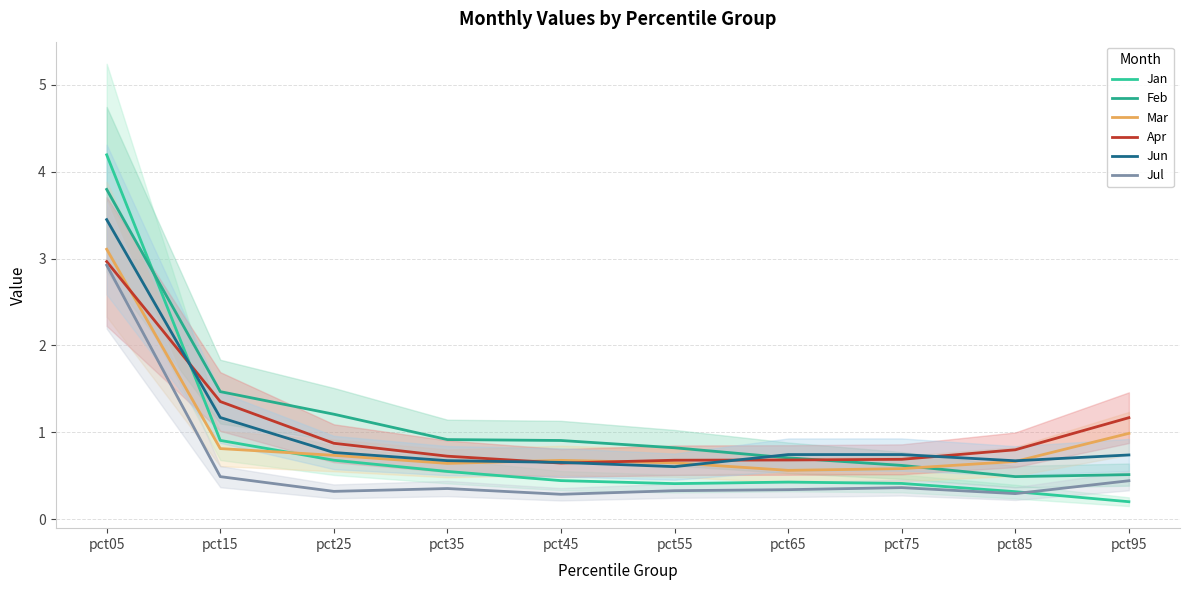

Between which two adjacent categories do Jun and Mar first intersect?

pct35 and pct45